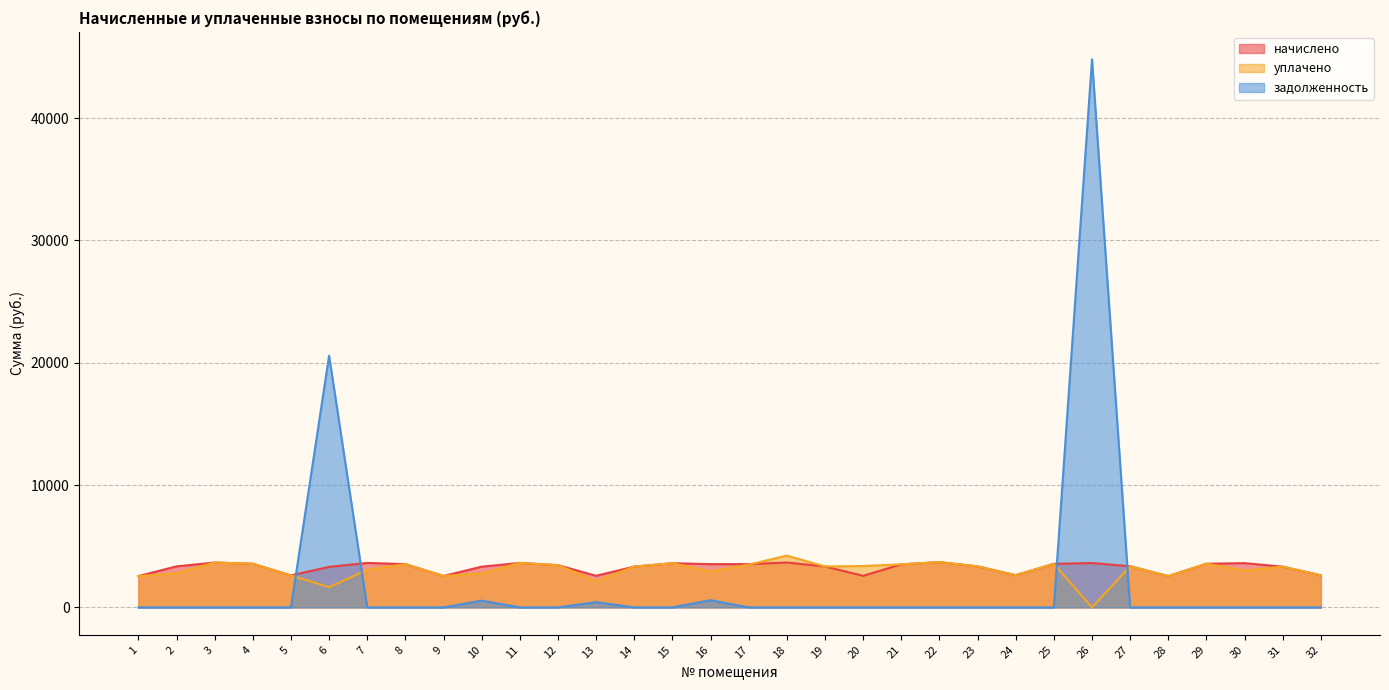

Which series has the largest total across all categories?

начислено